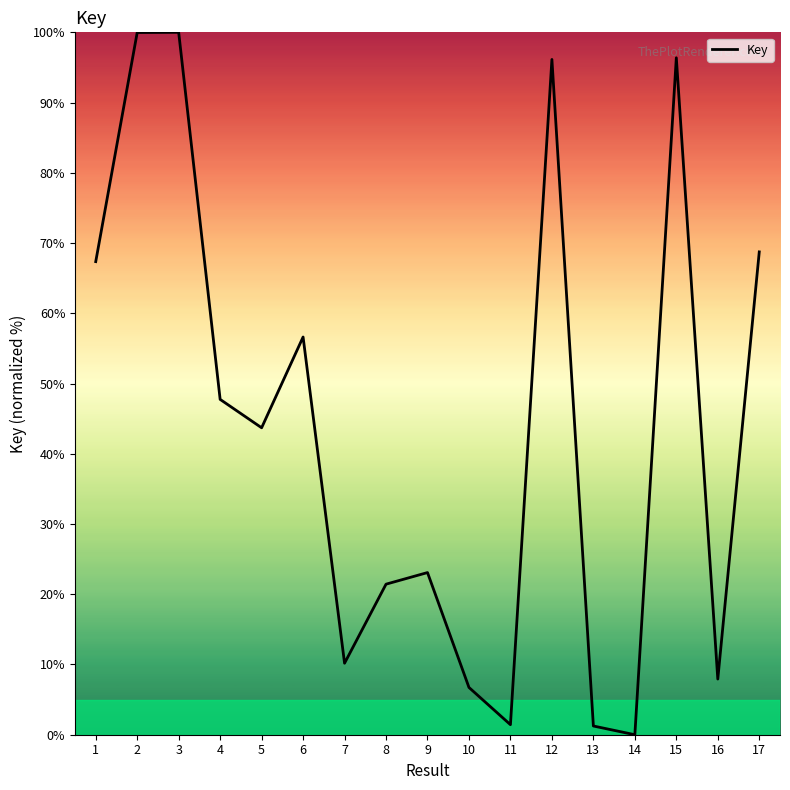

The chart shows a value of 28.1 at 17. True or false?

False